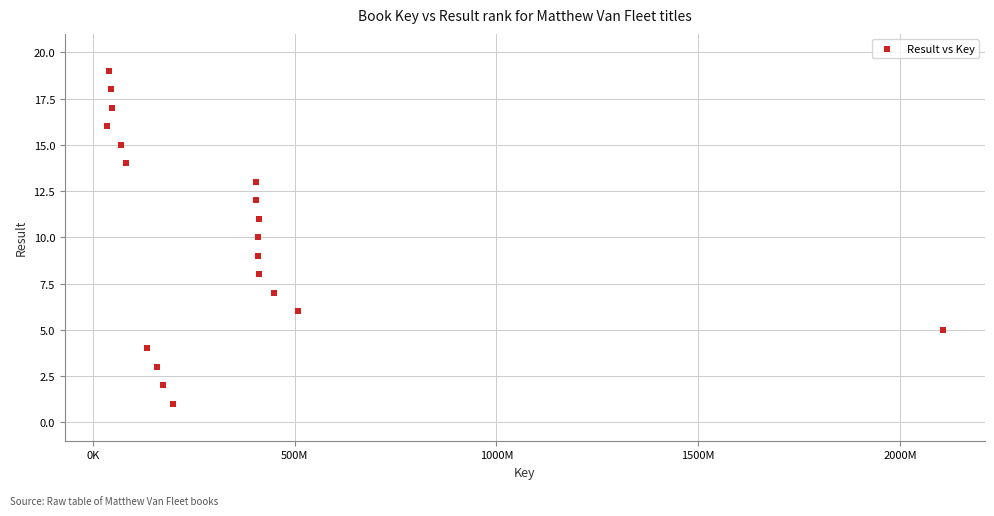

What is the range of X values (max minus min)?

2072131739